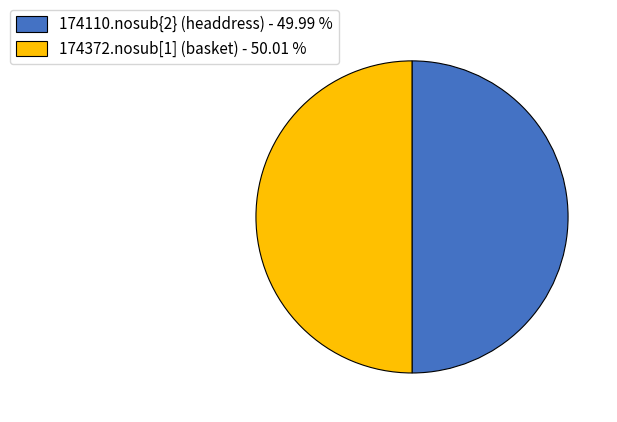

How many slices are in this pie chart?

2